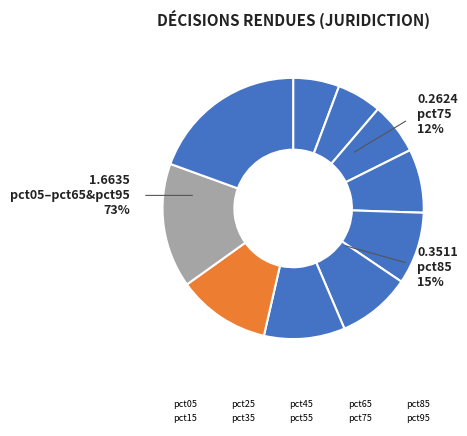

How many slices are in this pie chart?

10